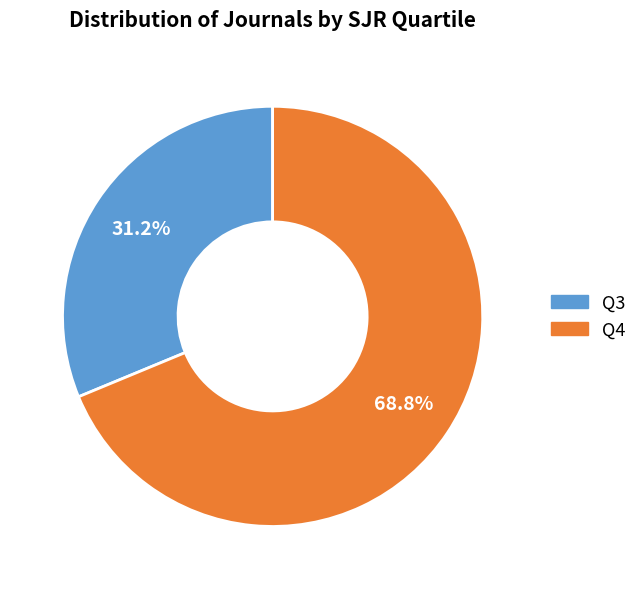

Count the number of slices in the pie.

2